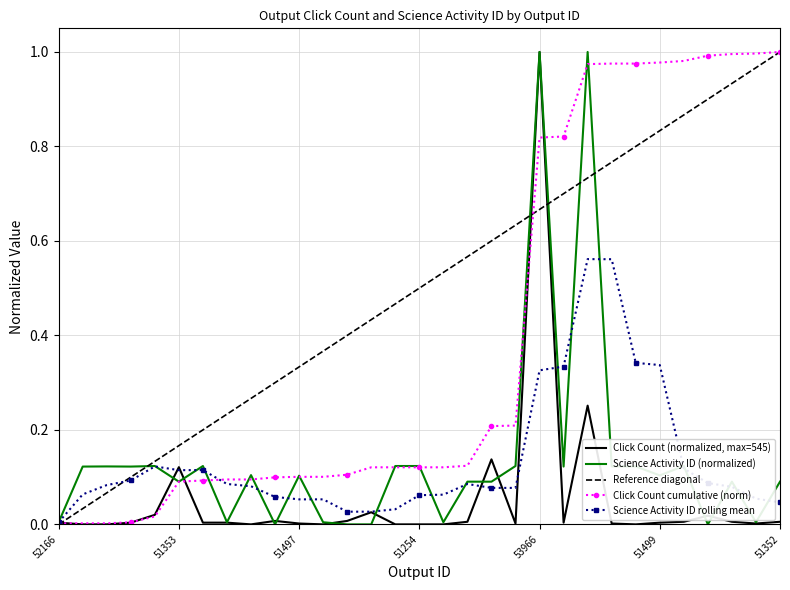

Where is the first local minimum for Click Count?

51509